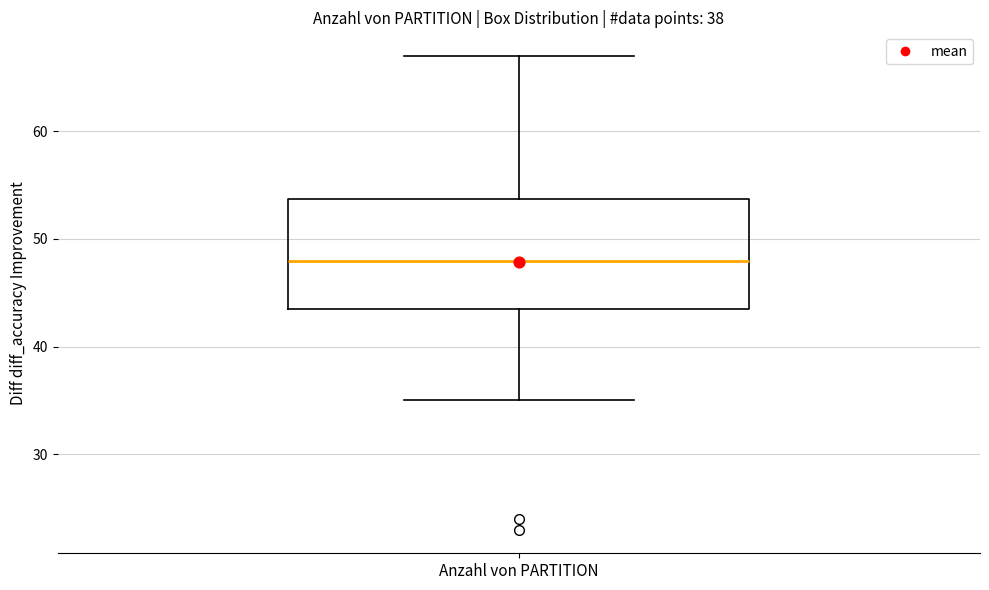

Transcribe this box plot: give where the median line is, the range the box spans, and where the two whiskers end, as read against the y-axis. The values are not printed on the chart, so give them approximately, as read against the axis.

median 48, box 44 to 54, whiskers 35 to 67